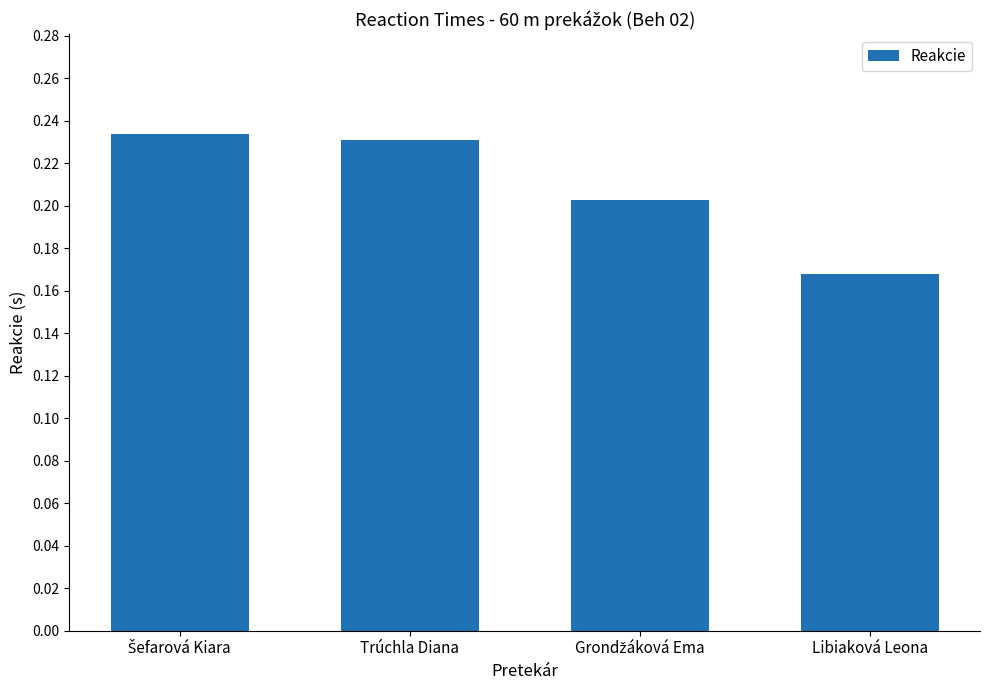

How many distinct data groups are displayed?

1